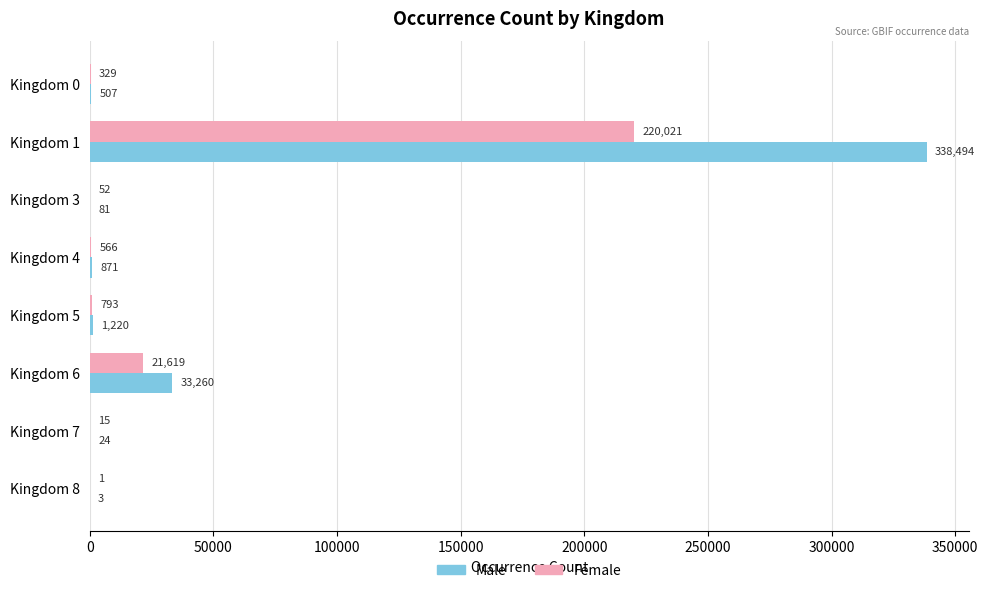

Between Kingdom 5 and Kingdom 7, which series saw the biggest shift?

Male